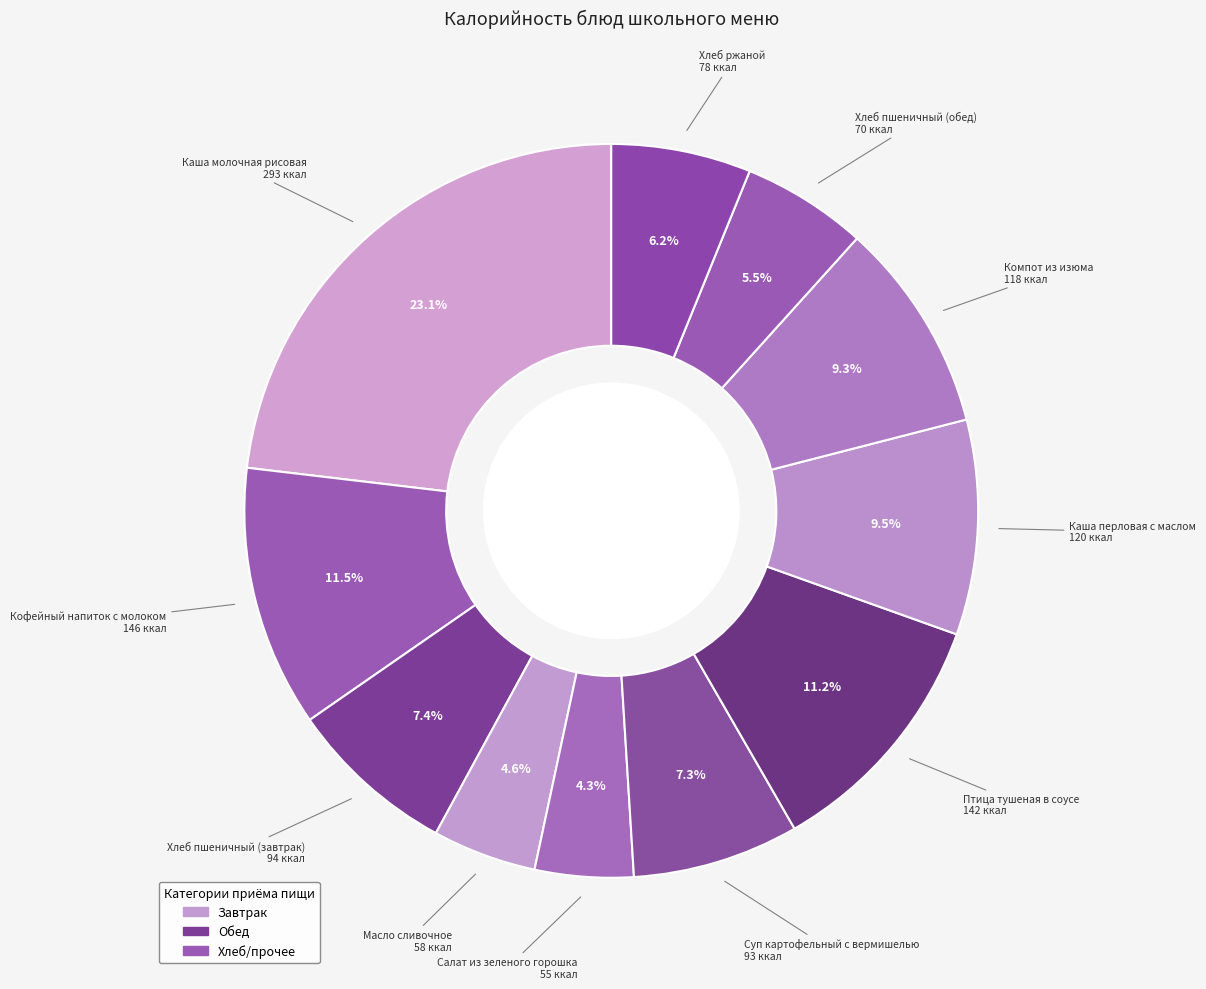

Count the number of slices in the pie.

11